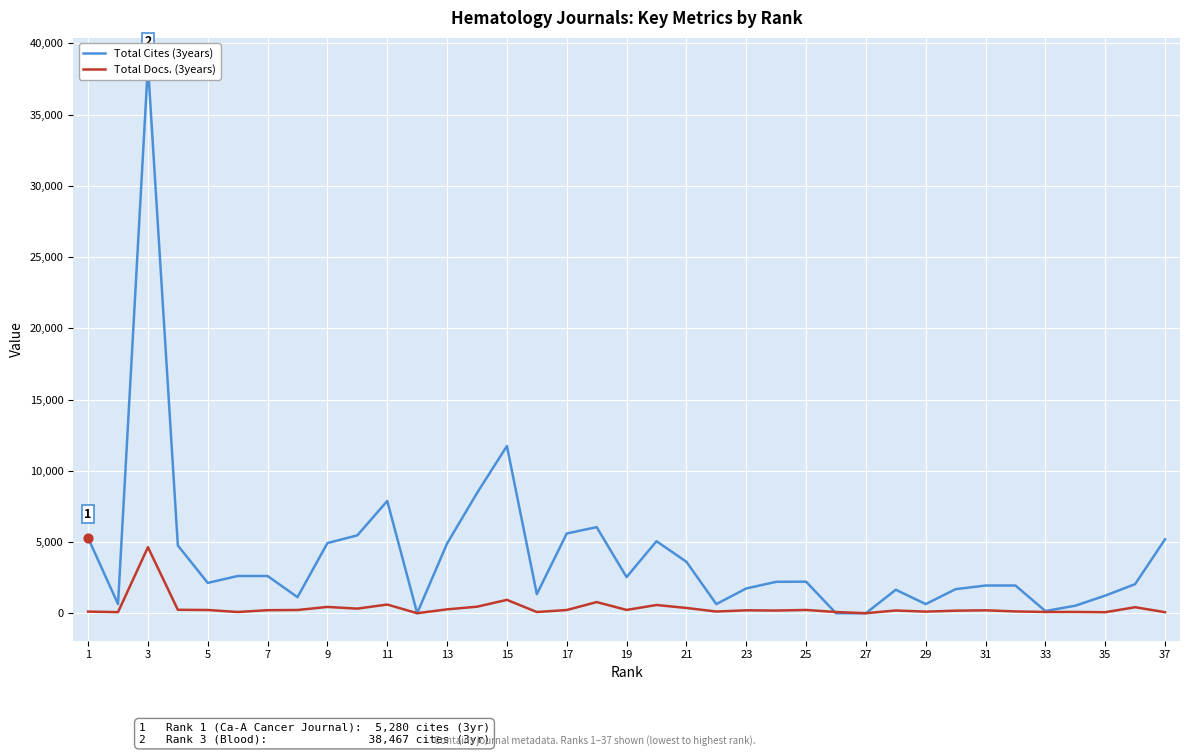

Is the value of Total Cites (3years) at 29 greater than the value of Total Docs. (3years) at 33?

Yes